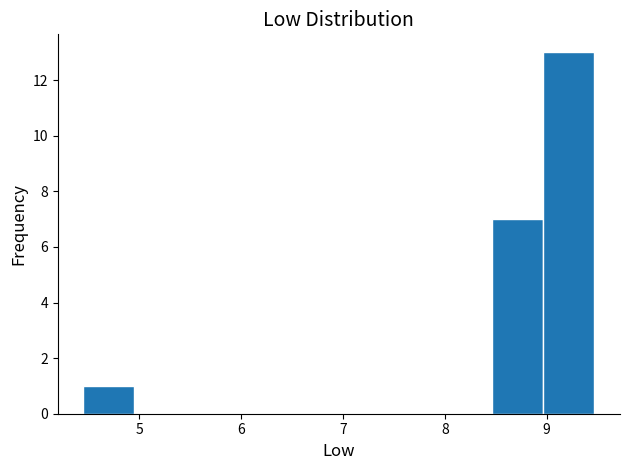

Reading left to right, list every bar in this chart as the range it spans on the x-axis followed by its height. Neither the bar edges nor the heights are printed on the chart, so give them approximately, as read against the axes.

4.5 to 5.0: 1
5.0 to 5.5: 0
5.5 to 6.0: 0
6.0 to 6.5: 0
6.5 to 7.0: 0
7.0 to 7.5: 0
7.5 to 8.0: 0
8.0 to 8.5: 0
8.5 to 9.0: 7
9.0 to 9.5: 13